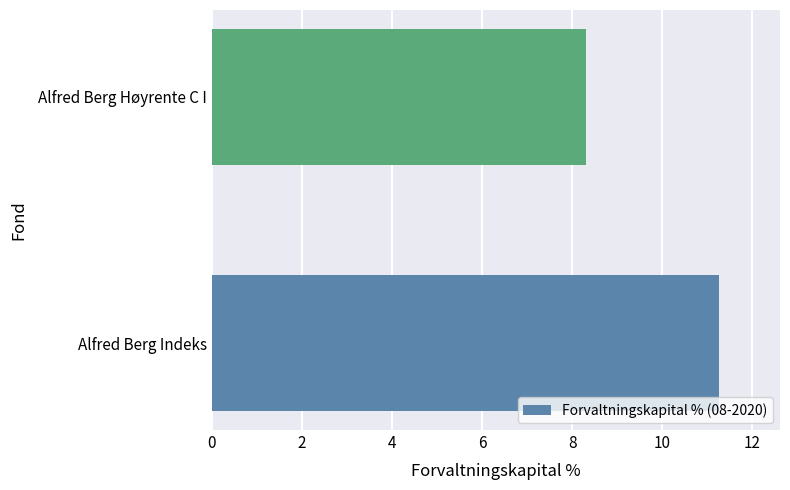

What is the change in value from Alfred Berg Indeks to Alfred Berg Høyrente C I?

-3.0